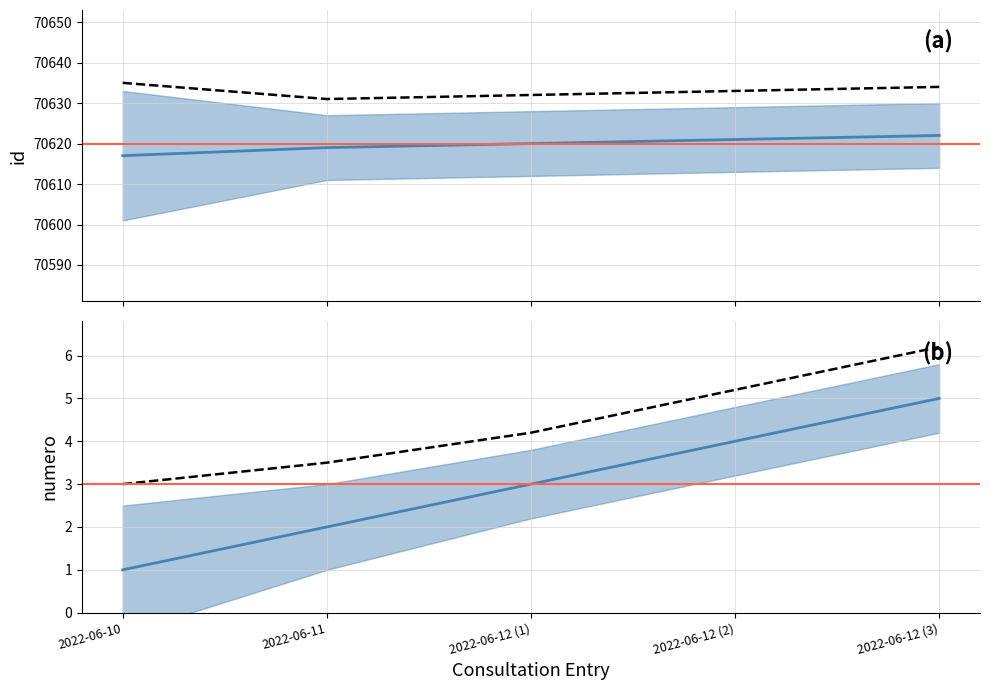

What is the difference between the maximum and minimum values in the id series?

5